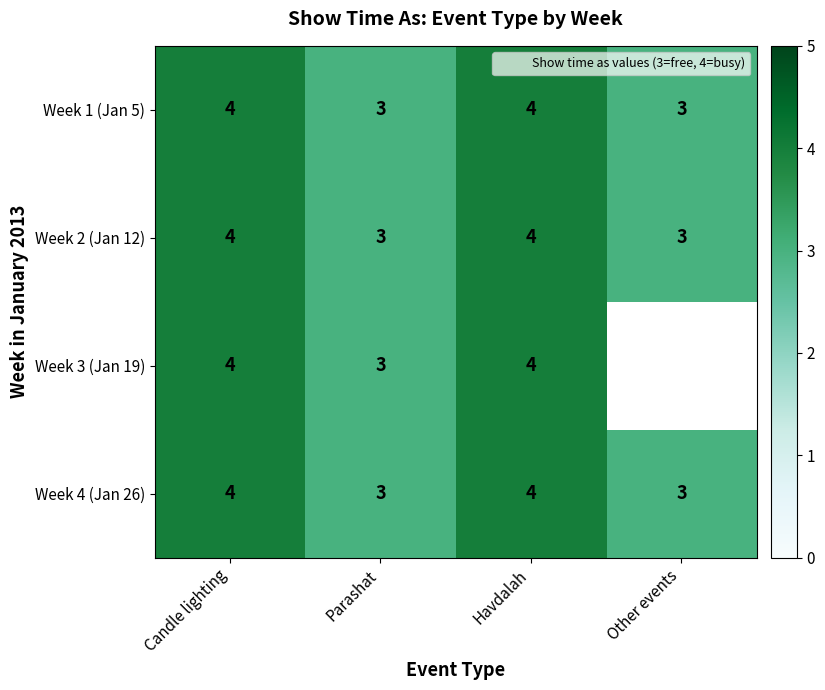

Read the Week 2 (Jan 12) value at Candle lighting.

4